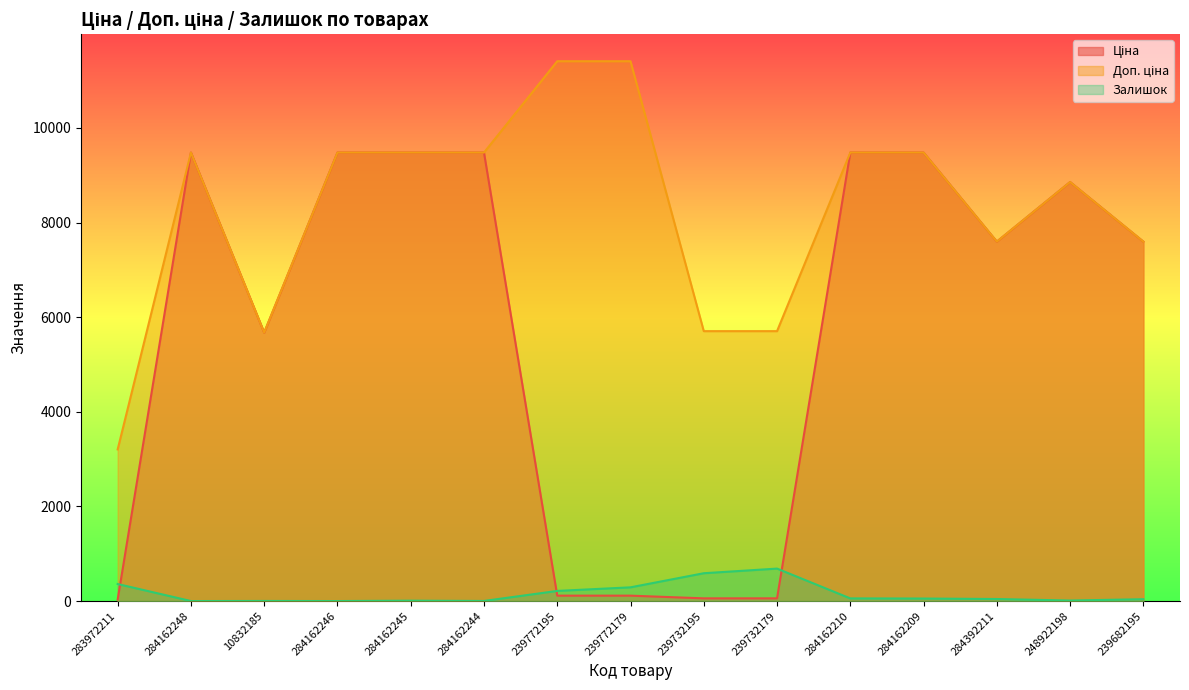

Which series has the widest spread of values?

Ціна